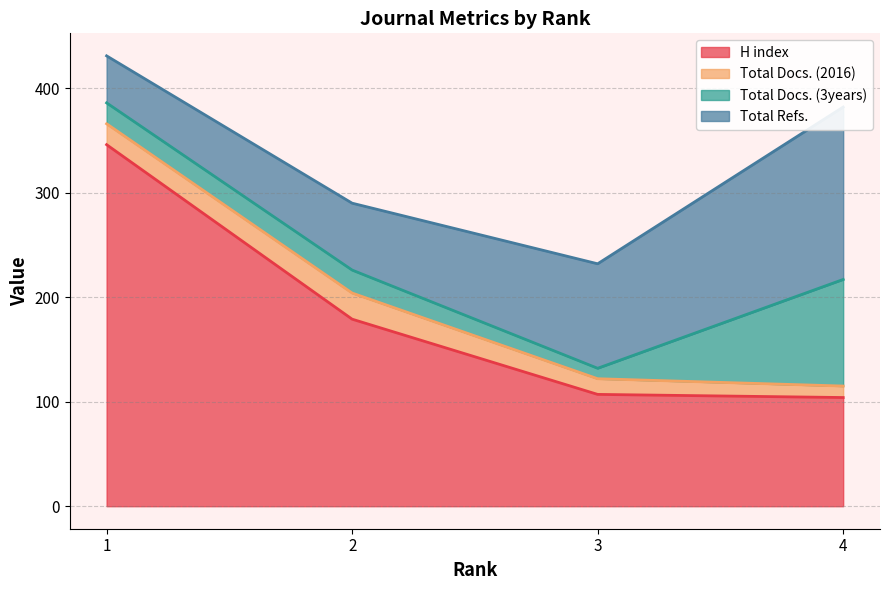

Count the Total Refs. values in the range 64 to 165.

3